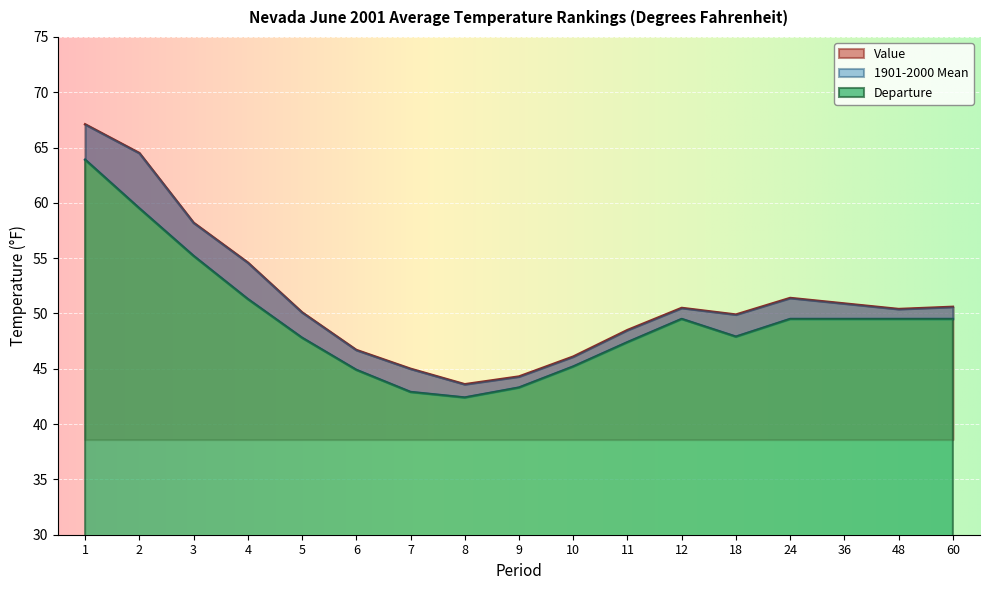

At which category does the chart reach its minimum across all series?

10